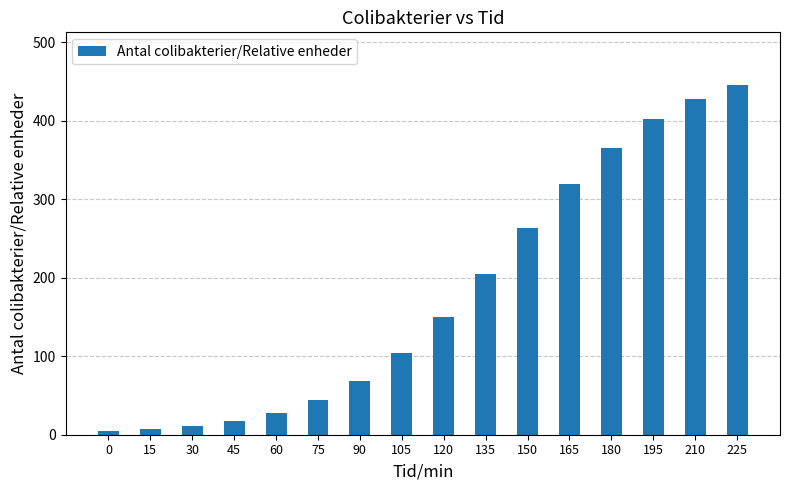

What value does the data have at 75, to the nearest 50?

50